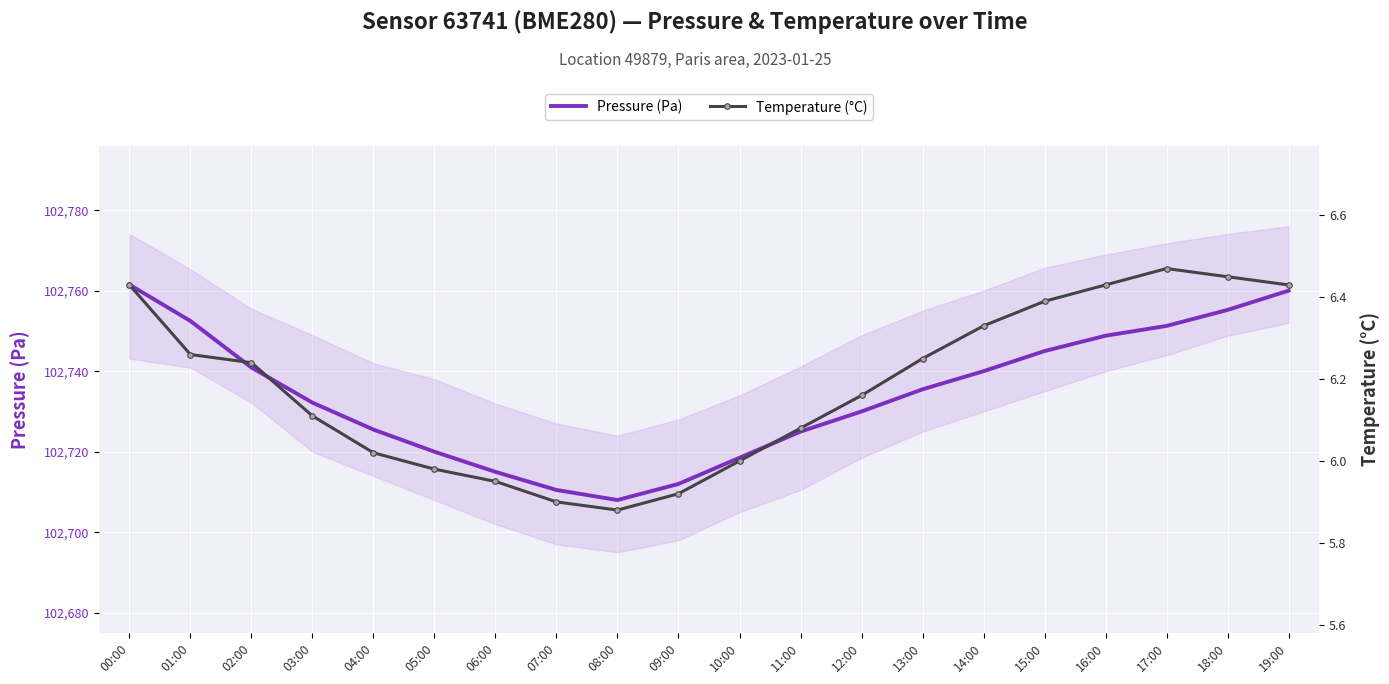

Which category has the highest value in the Pressure (Pa) series?

00:00